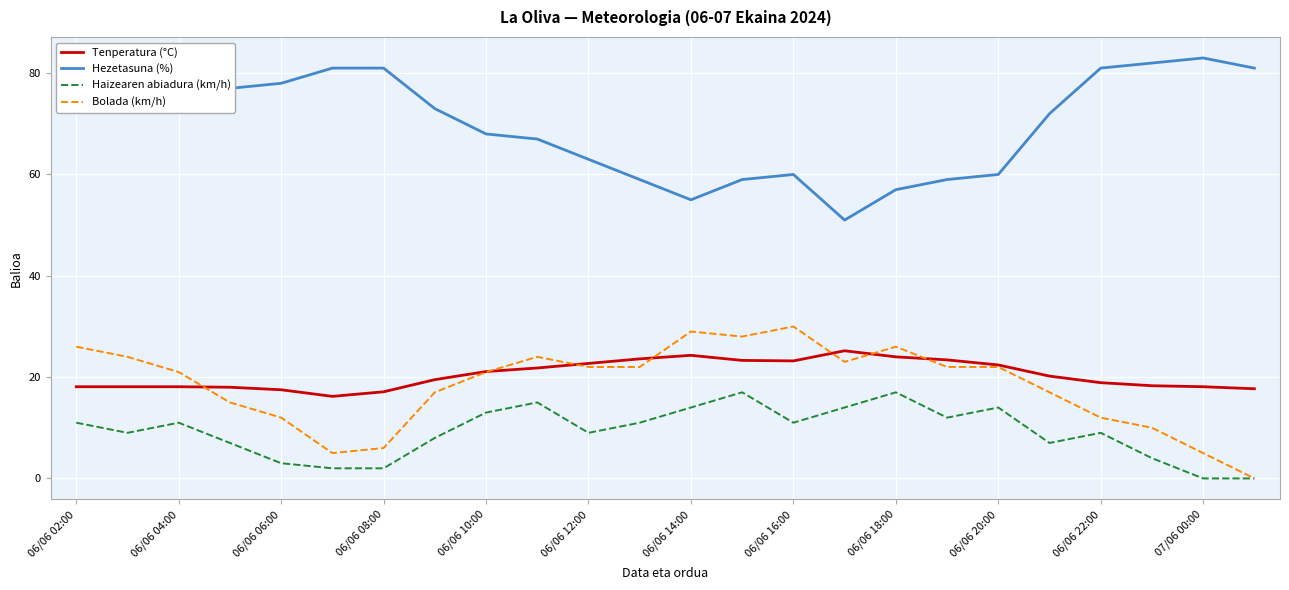

True or false: Haizearen abiadura (km/h) and Tenperatura (°C) intersect in this chart.

False